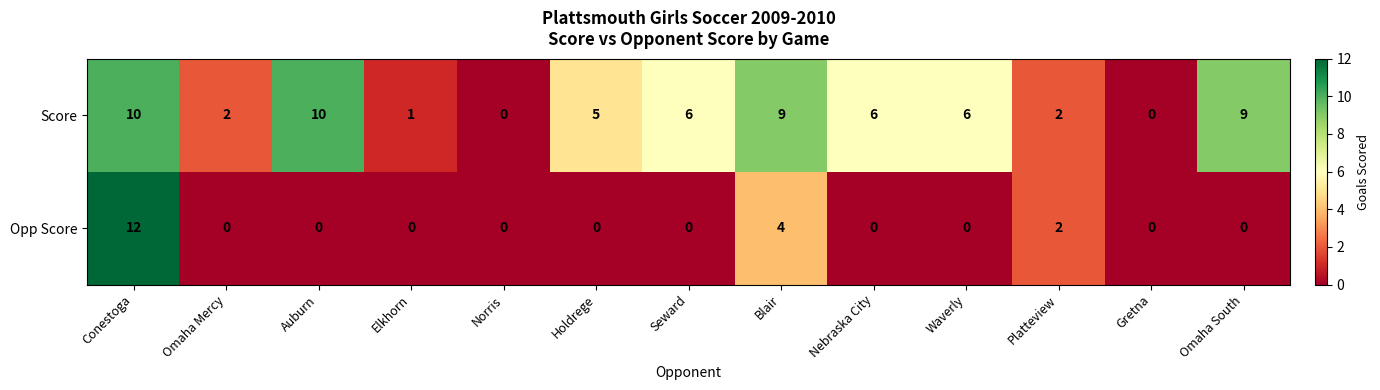

The Opp Score series shows -5 at Norris. True or false?

False